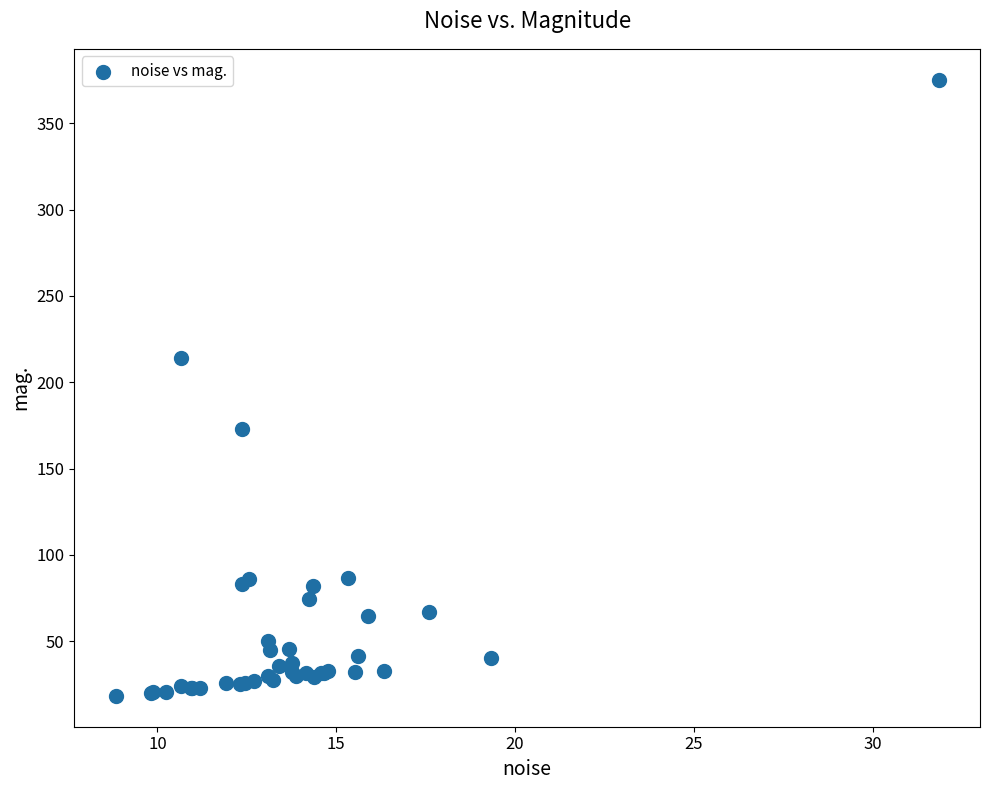

What Y value in the scatter plot is closest to 196?

213.8